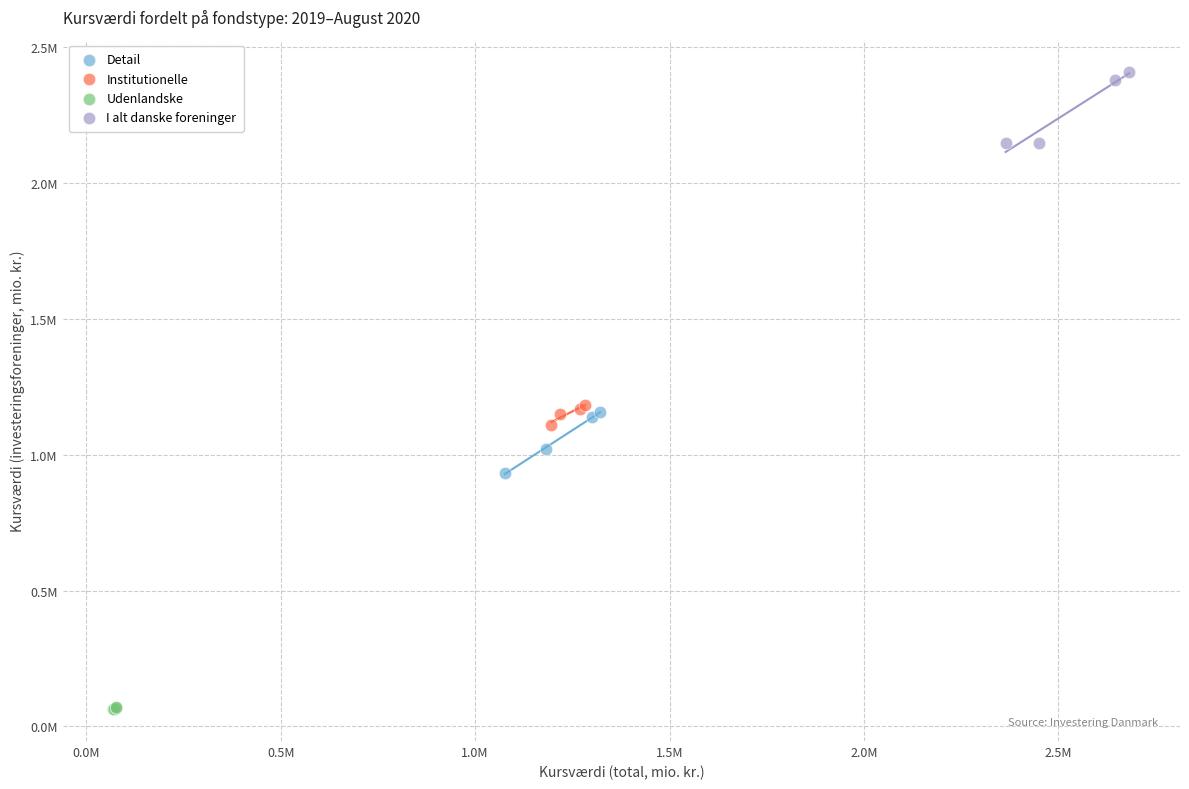

Which series contains the highest Y value?

I alt danske foreninger